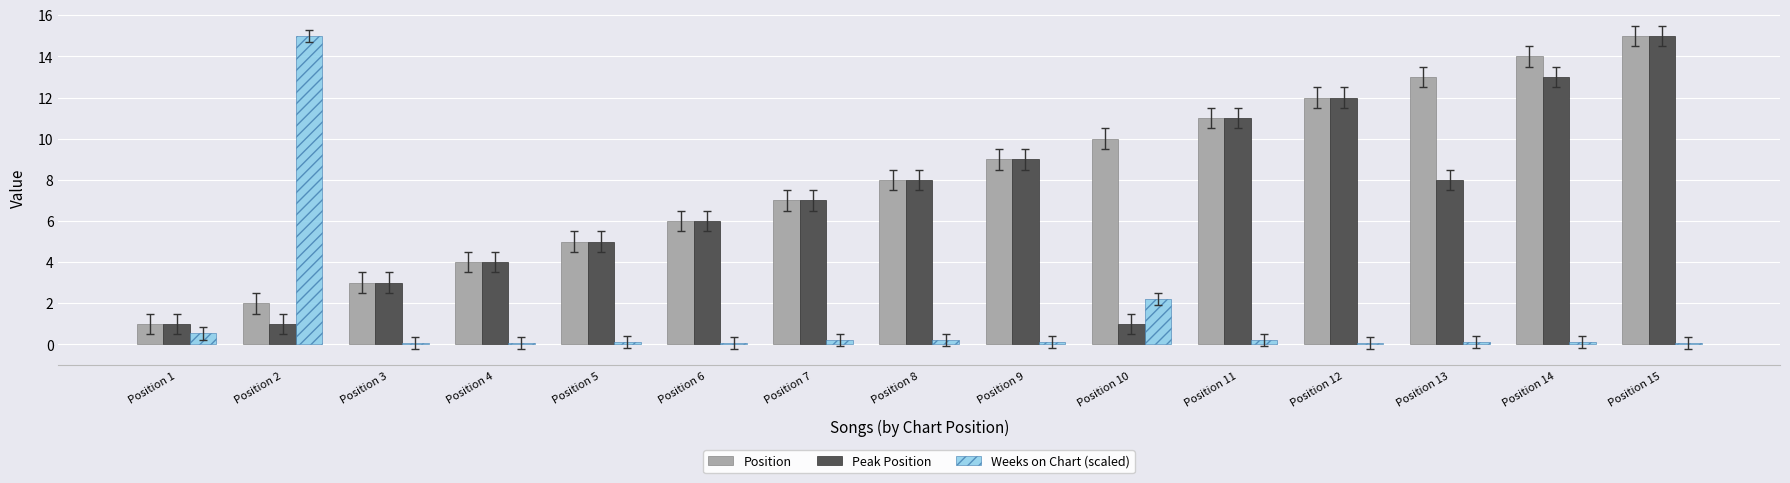

What is the greatest value displayed?

15.0